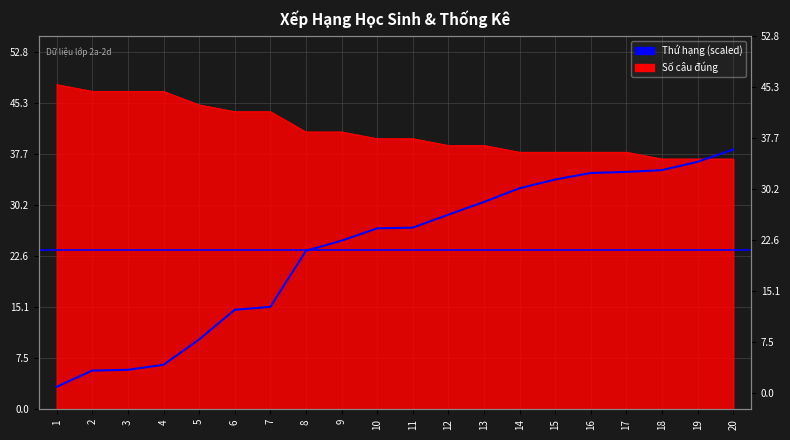

What is the change in value from 1 to 16?

+31.6